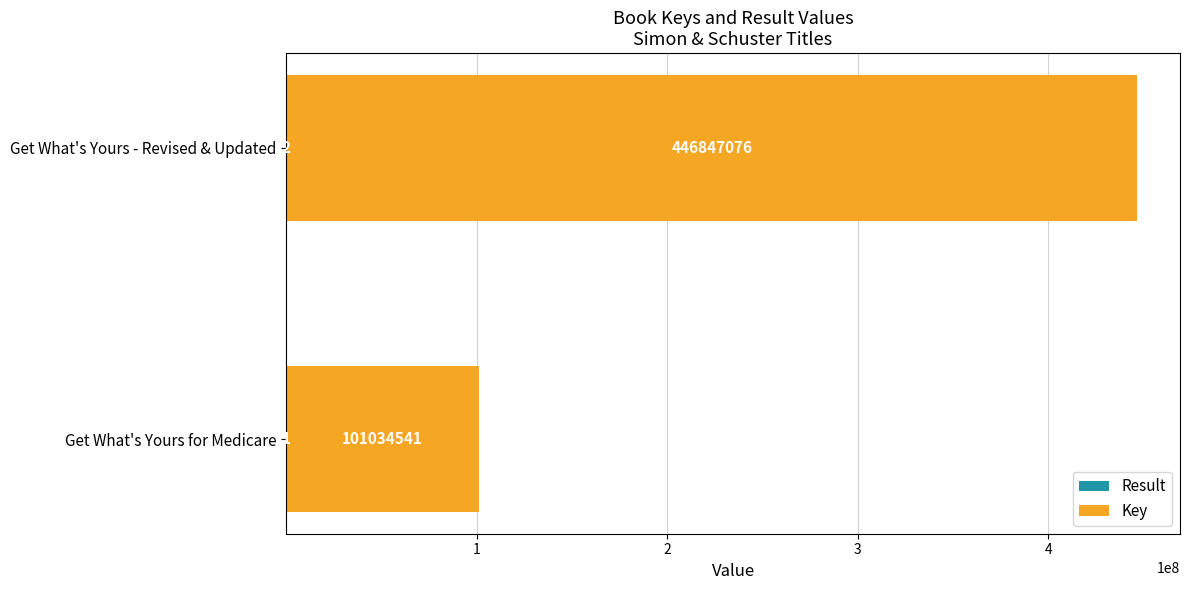

At which category is the sum across all series the highest?

Get What's Yours - Revised & Updated